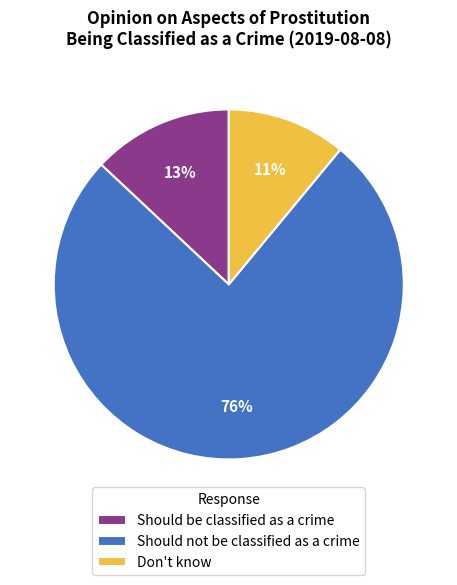

To the nearest percent, what is the combined percentage of Don't know and Should not be classified as a crime?

87%